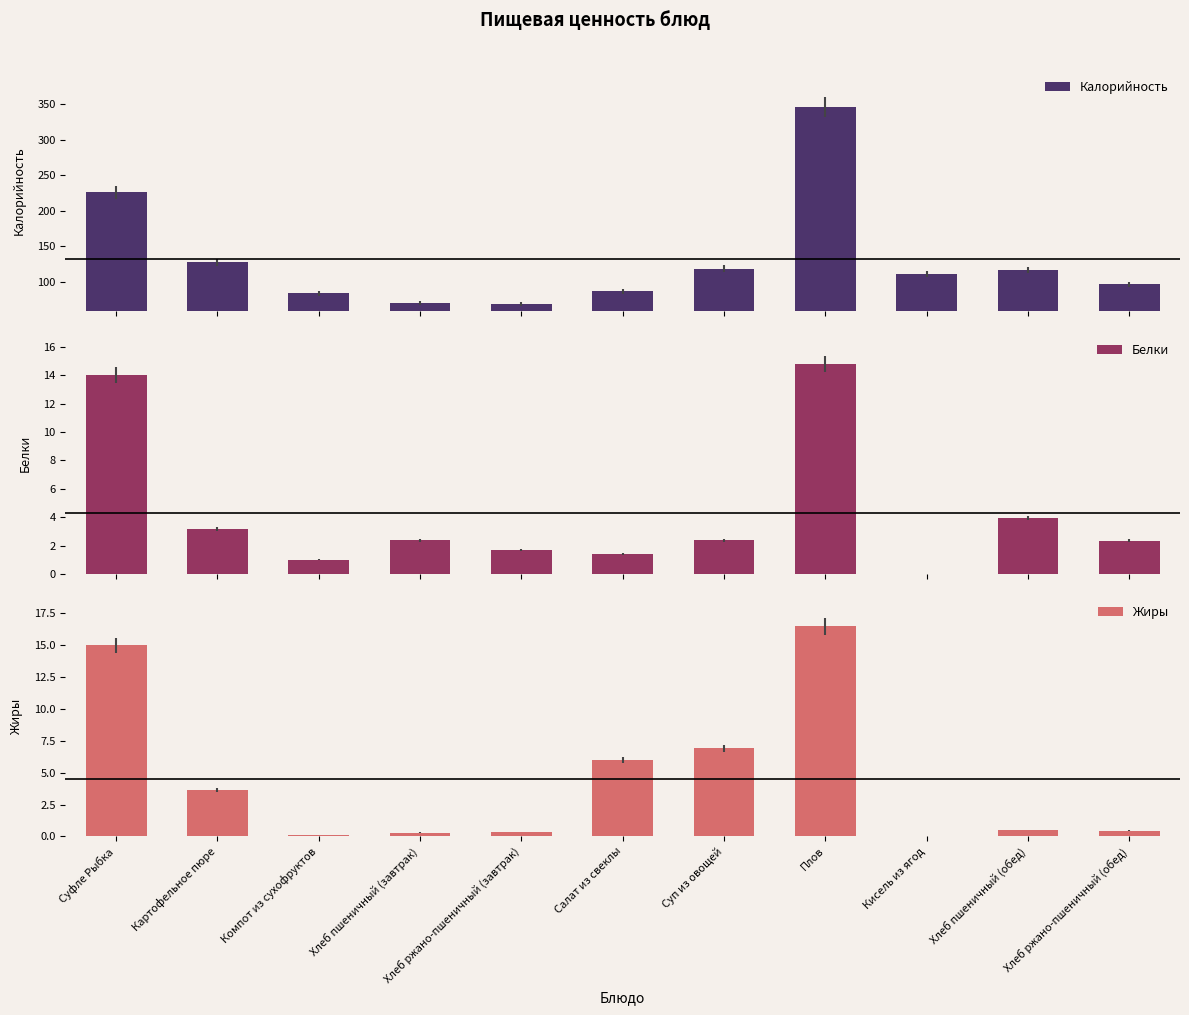

Rank the categories by Белки value from lowest to highest.

Кисель из ягод, Компот из сухофруктов, Салат из свеклы, Хлеб ржано-пшеничный (завтрак), Хлеб ржано-пшеничный (обед), Хлеб пшеничный (завтрак), Суп из овощей, Картофельное пюре, Хлеб пшеничный (обед), Суфле Рыбка, Плов